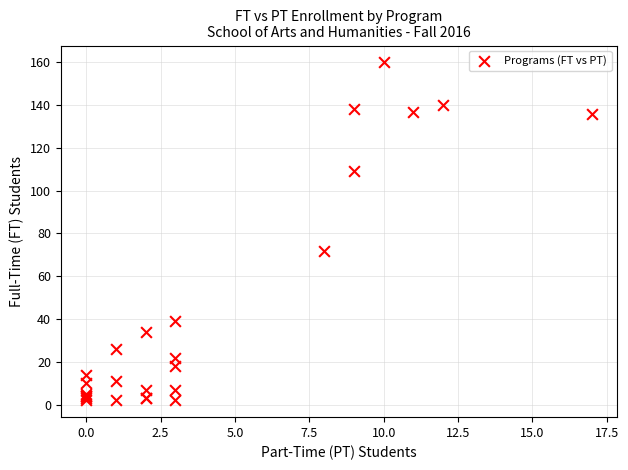

What Y value in the scatter plot is closest to 81?

72